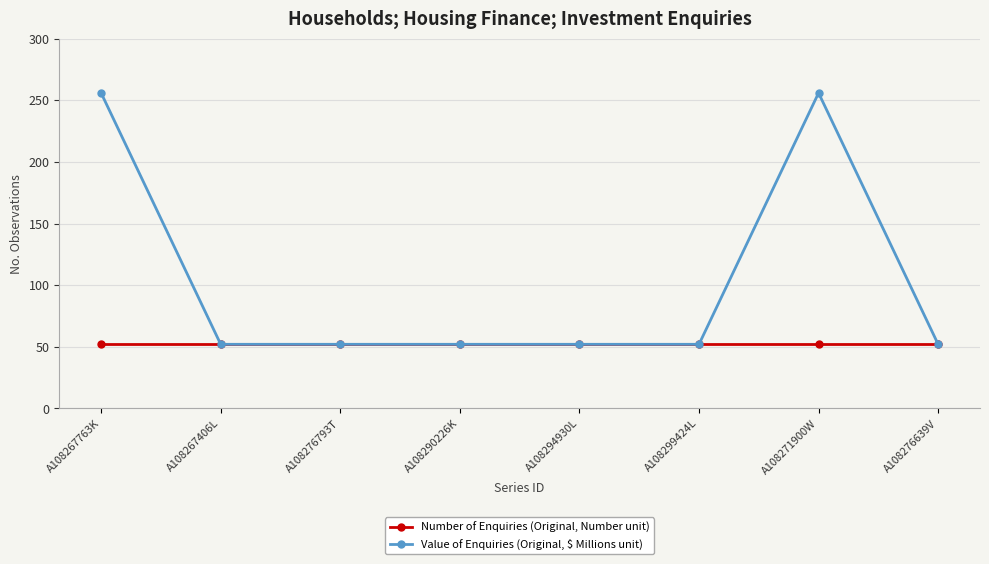

Which series has the largest total across all categories?

Value of Enquiries (Original, $ Millions unit)